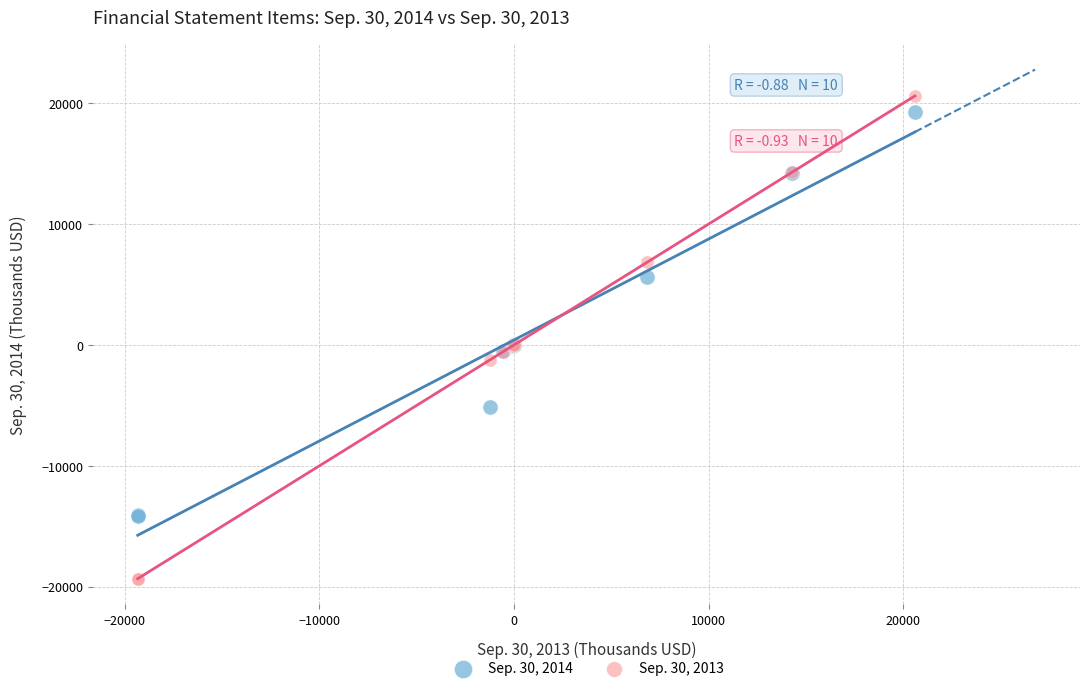

What are all the series names shown in the legend?

Sep. 30, 2014, Sep. 30, 2013